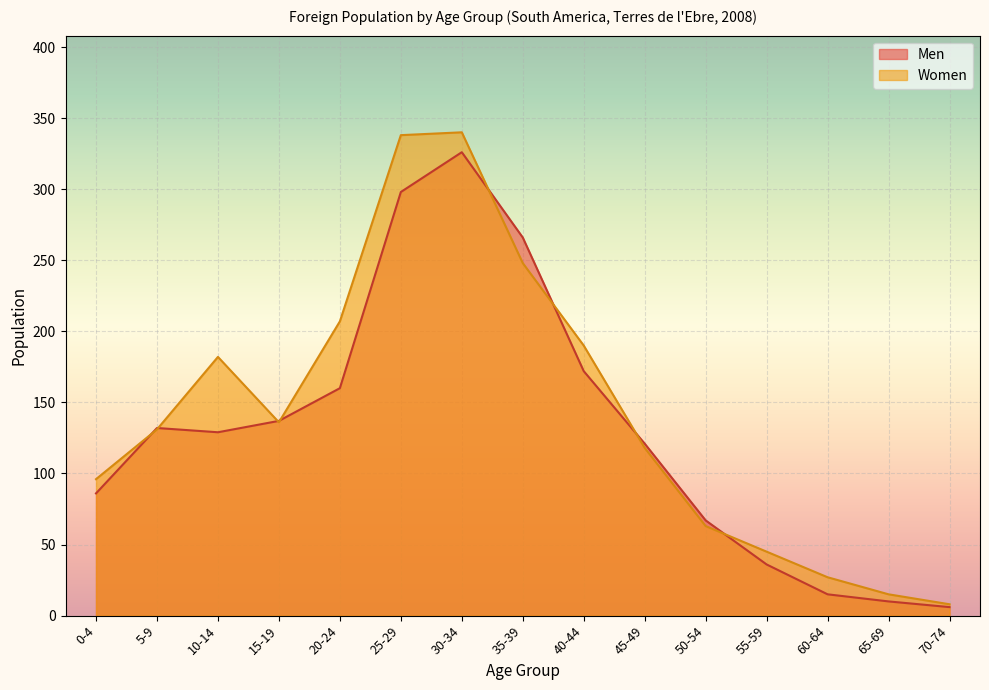

Is it true that Men equals 10 at 65-69?

True